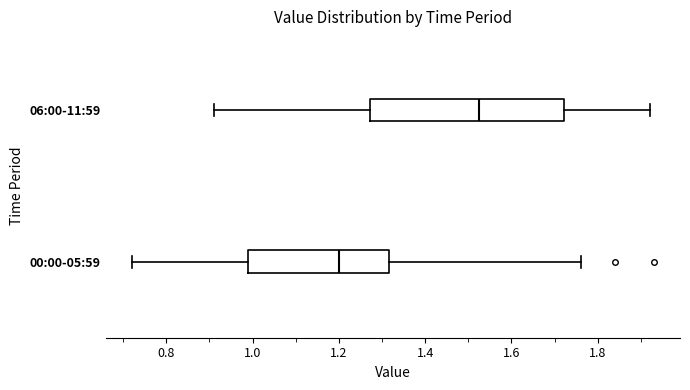

Reading bottom to top, transcribe this box plot: for each box, give where its median line is, the range the box spans, and where its two whiskers end, as read against the x-axis. The values are not printed on the chart, so give them approximately, as read against the axis.

00:00-05:59: median 1.20, box 1.00 to 1.32, whiskers 0.72 to 1.76
06:00-11:59: median 1.52, box 1.28 to 1.72, whiskers 0.92 to 1.92